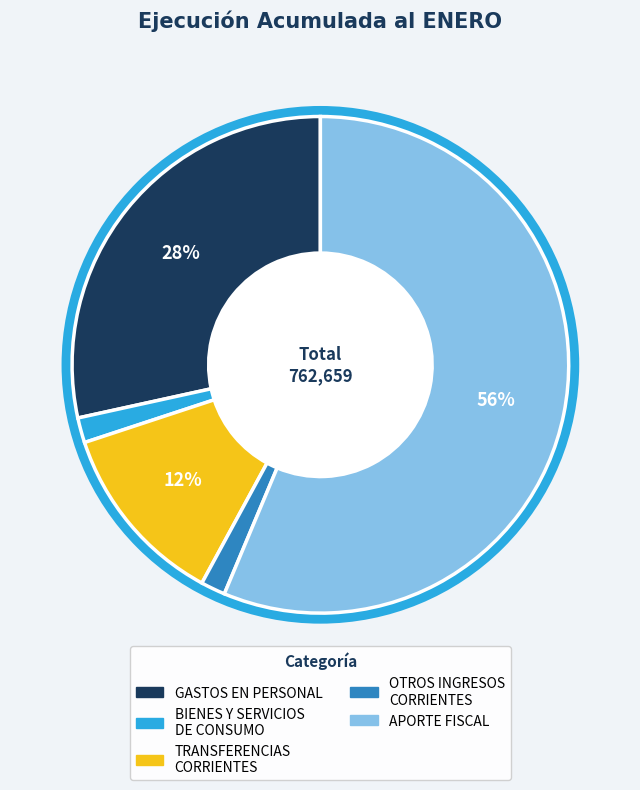

The OTROS INGRESOS CORRIENTES slice represents 8% of the pie. True or false?

False